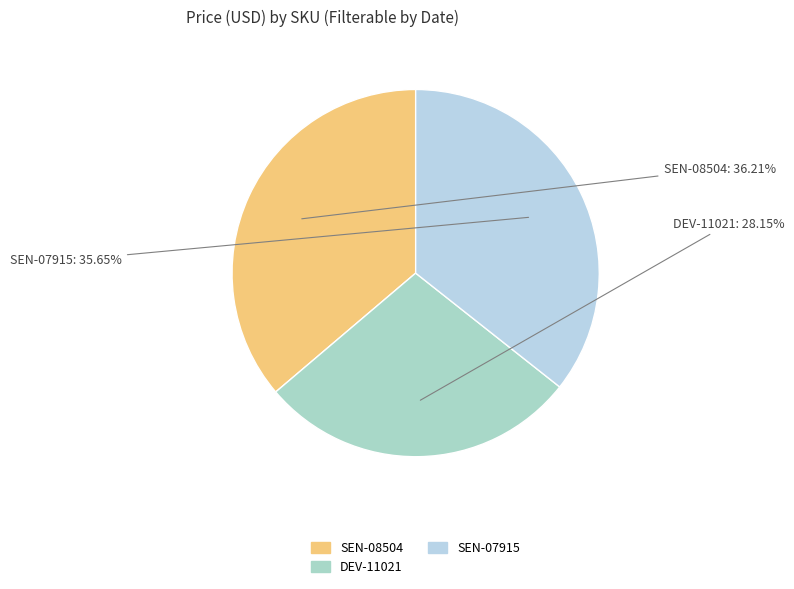

To the nearest percent, what is the difference between the largest and smallest slice percentages?

8%